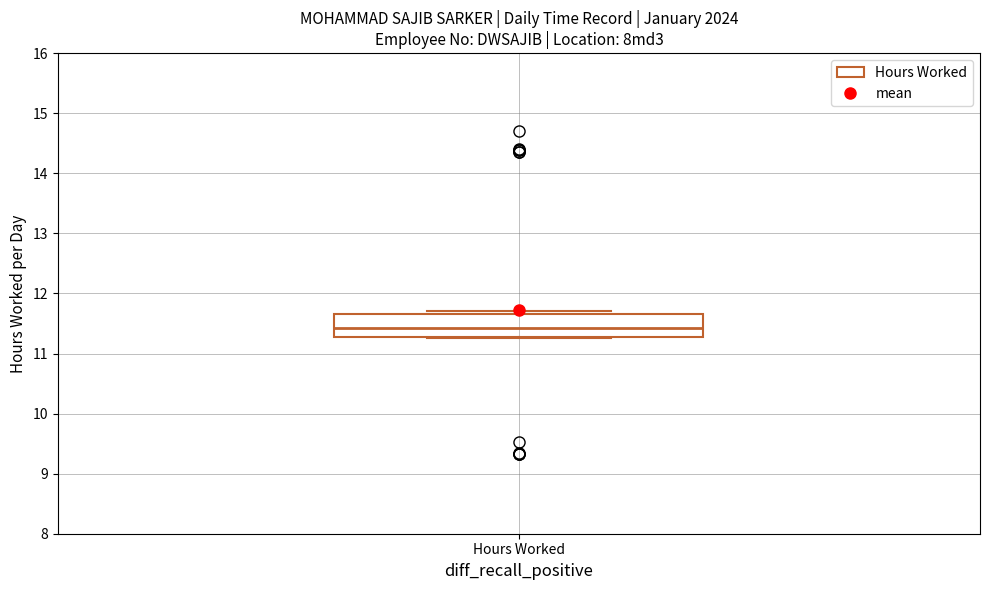

Where is the upper edge of the box for Hours Worked on the y-axis? The values are not printed on the chart, so give them approximately, as read against the axis.

11.7